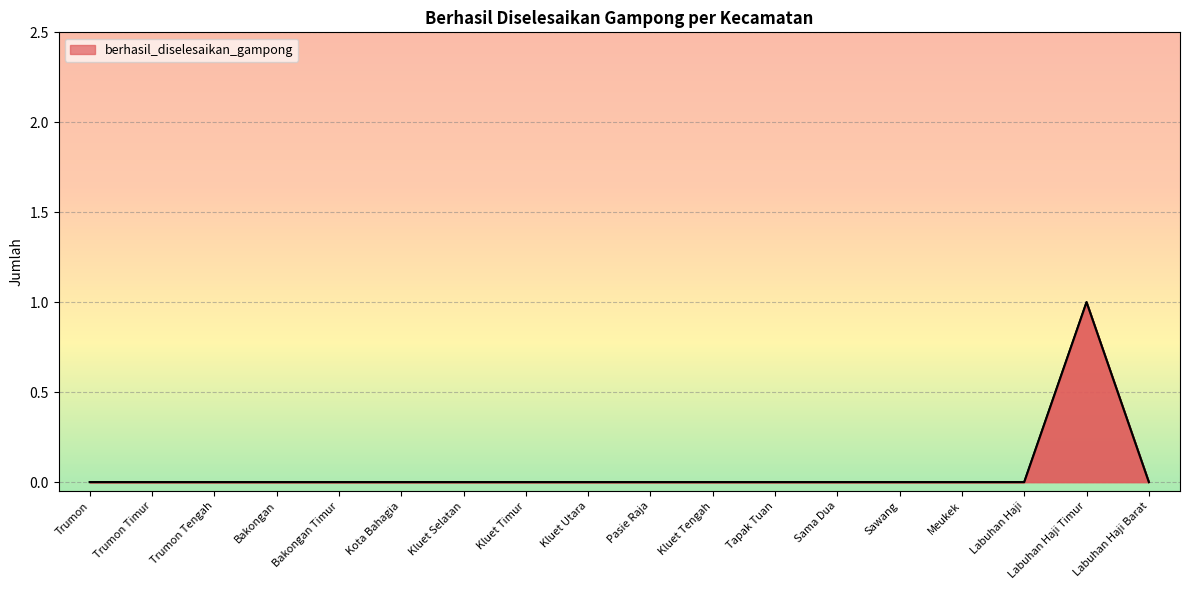

Reading right to left, what are all the values shown in this chart?

Labuhan Haji Barat=0	Labuhan Haji Timur=1	Labuhan Haji=0	Meukek=0	Sawang=0	Sama Dua=0	Tapak Tuan=0	Kluet Tengah=0	Pasie Raja=0	Kluet Utara=0	Kluet Timur=0	Kluet Selatan=0	Kota Bahagia=0	Bakongan Timur=0	Bakongan=0	Trumon Tengah=0	Trumon Timur=0	Trumon=0